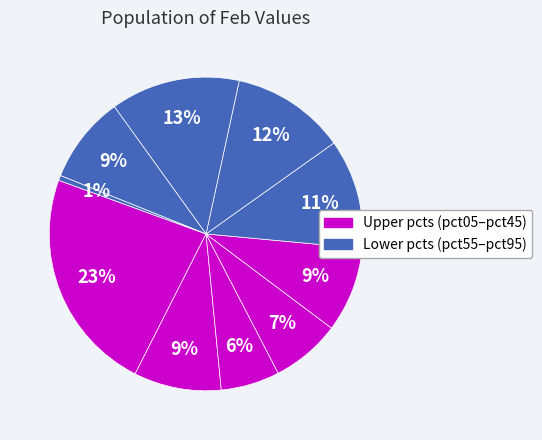

Count the number of slices in the pie.

10